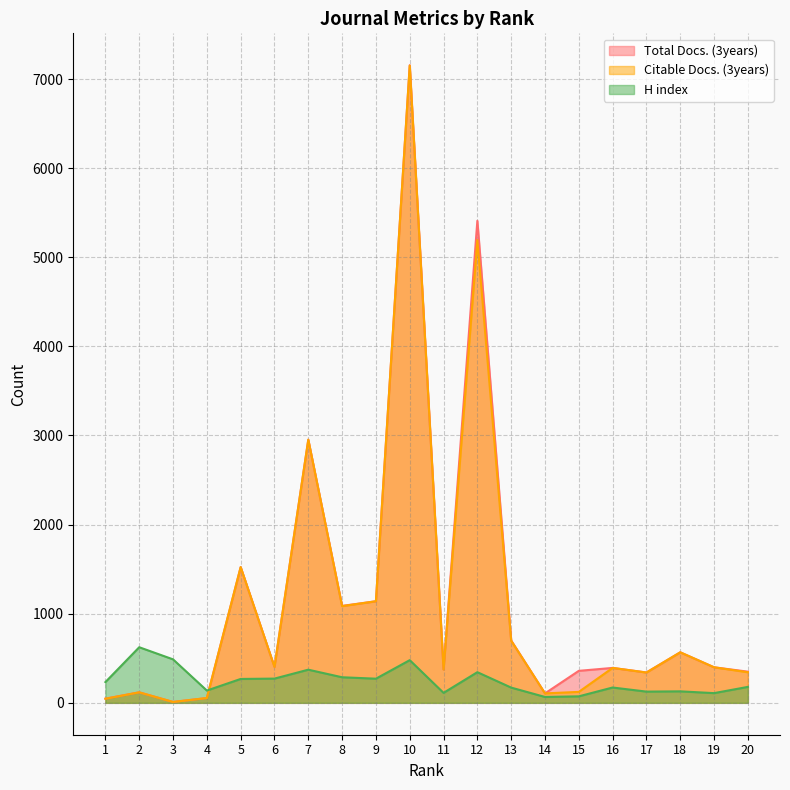

Reading right to left, transcribe all the data shown in this chart.

Total Docs. (3years): 20=350	19=399	18=567	17=341	16=392	15=359	14=106	13=700	12=5409	11=374	10=7155	9=1140	8=1088	7=2953	6=404	5=1523	4=54	3=10	2=118	1=47
Citable Docs. (3years): 20=343	19=399	18=567	17=340	16=392	15=123	14=106	13=697	12=5192	11=374	10=7151	9=1140	8=1085	7=2953	6=403	5=1523	4=54	3=10	2=118	1=46
H index: 20=179	19=109	18=129	17=126	16=172	15=73	14=66	13=171	12=344	11=112	10=479	9=271	8=287	7=372	6=272	5=268	4=138	3=488	2=624	1=233